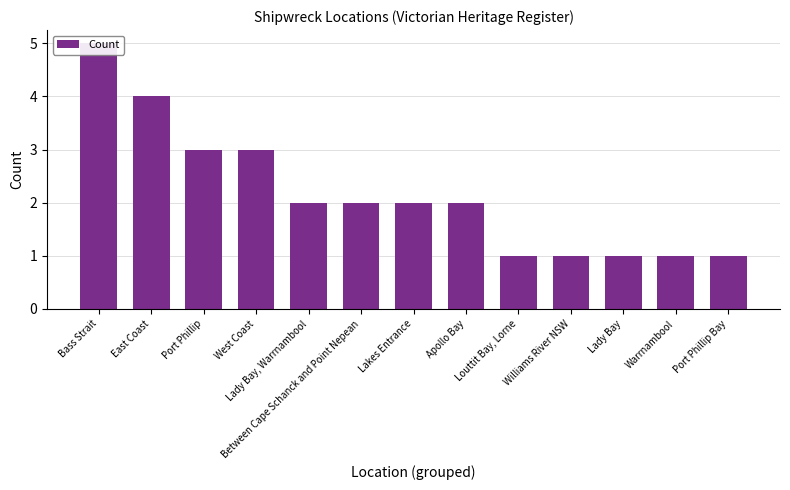

How many bars are there in total?

13